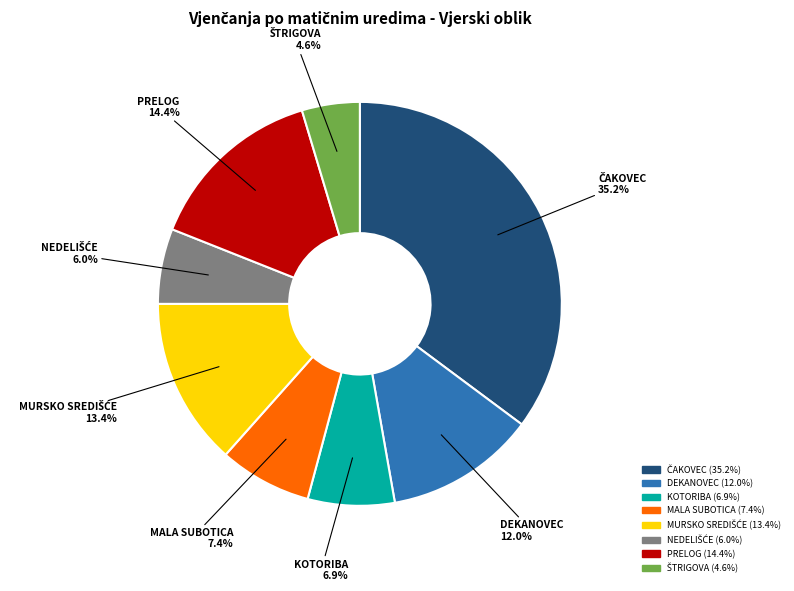

To the nearest percent, what is the difference between the largest and smallest slice percentages?

31%